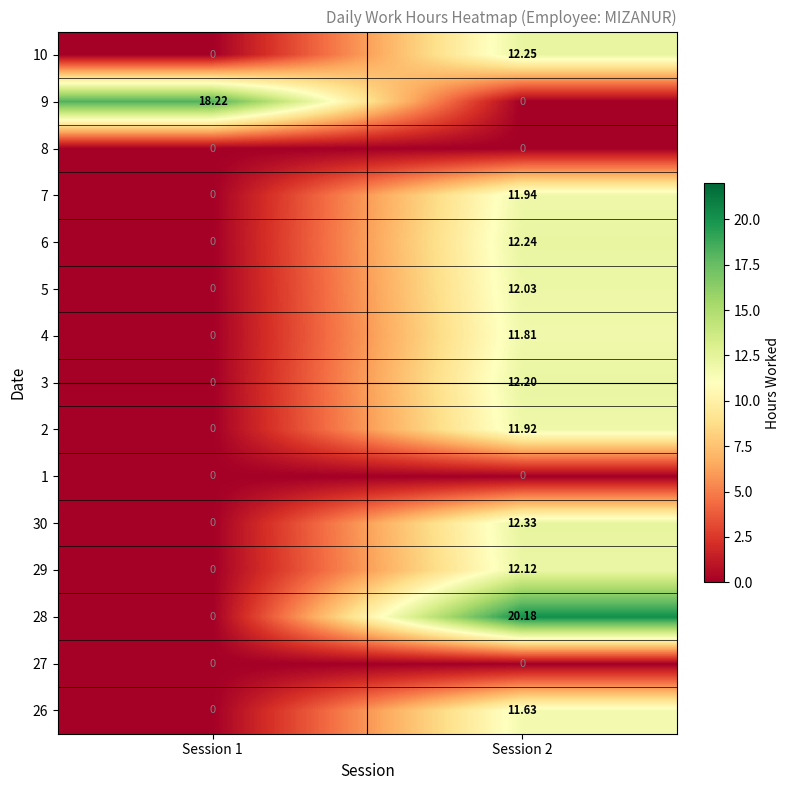

Which series has the largest total across all categories?

28